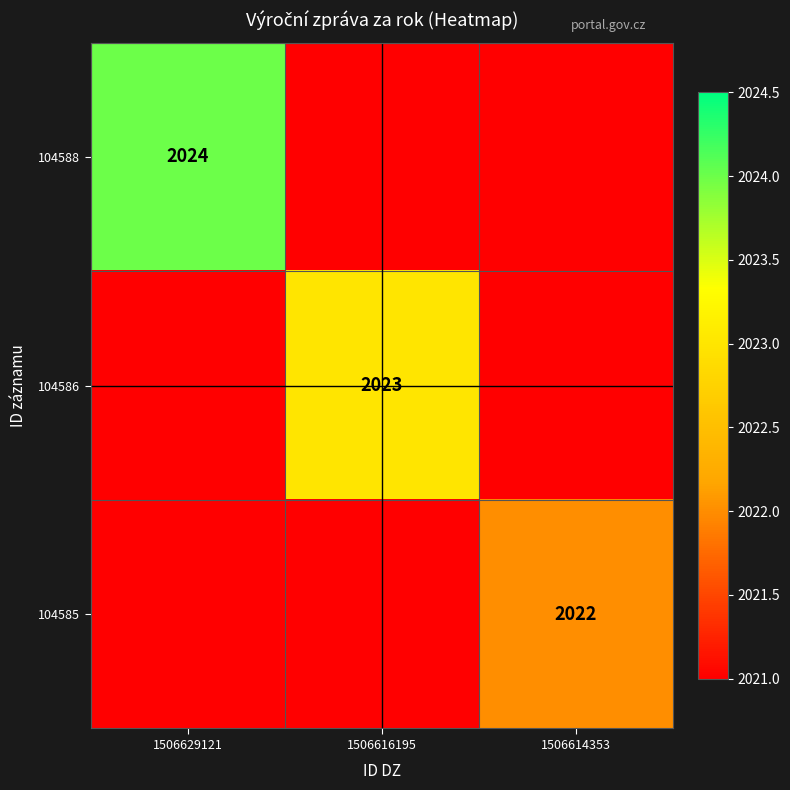

Is it true that 104585 equals 2022 at 1506614353?

True